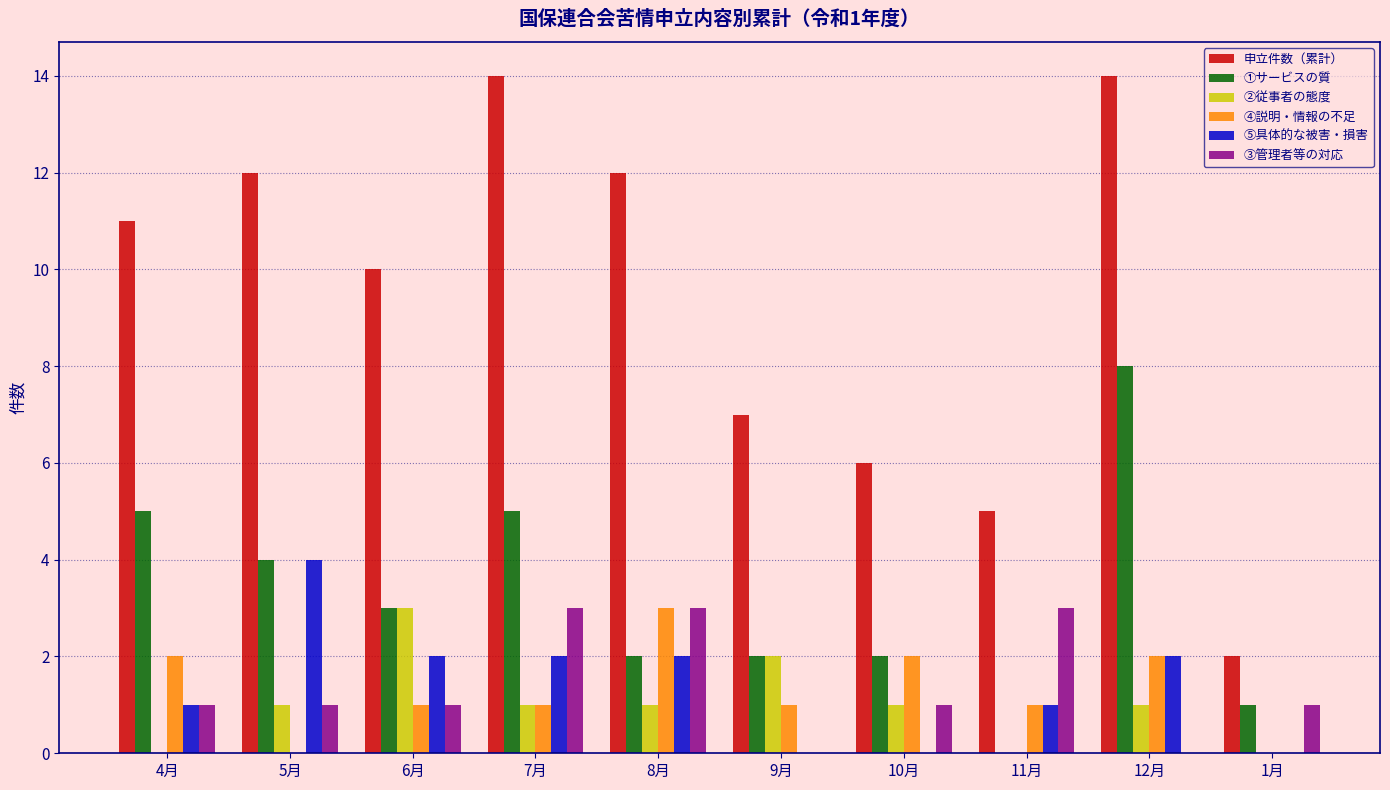

The value of ②従事者の態度 at 12月 is 1. True or false?

True